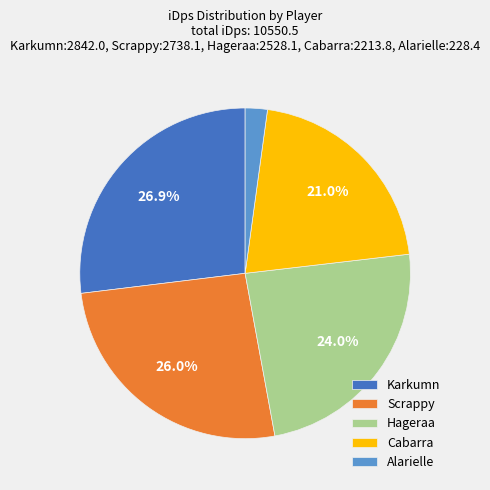

To the nearest percent, what percentage of the pie is Alarielle?

2%